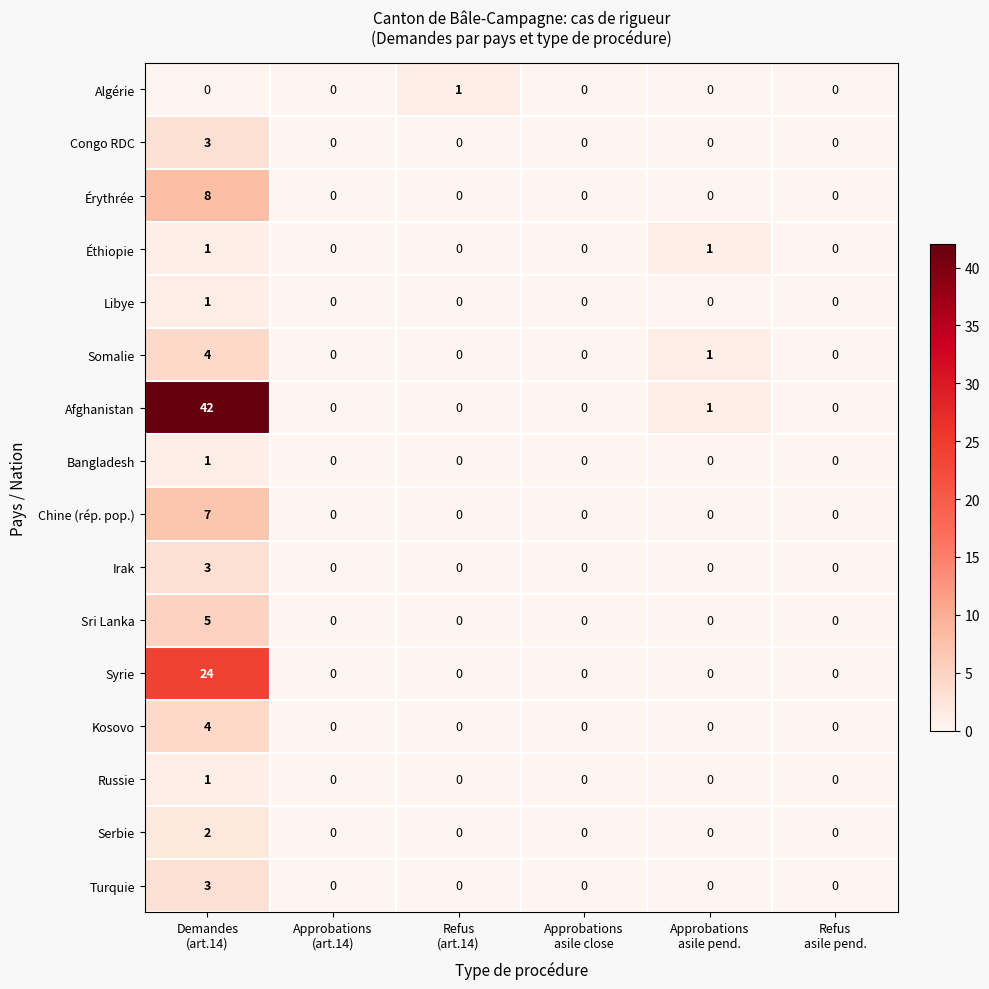

Which series has the largest total across all categories?

Afghanistan